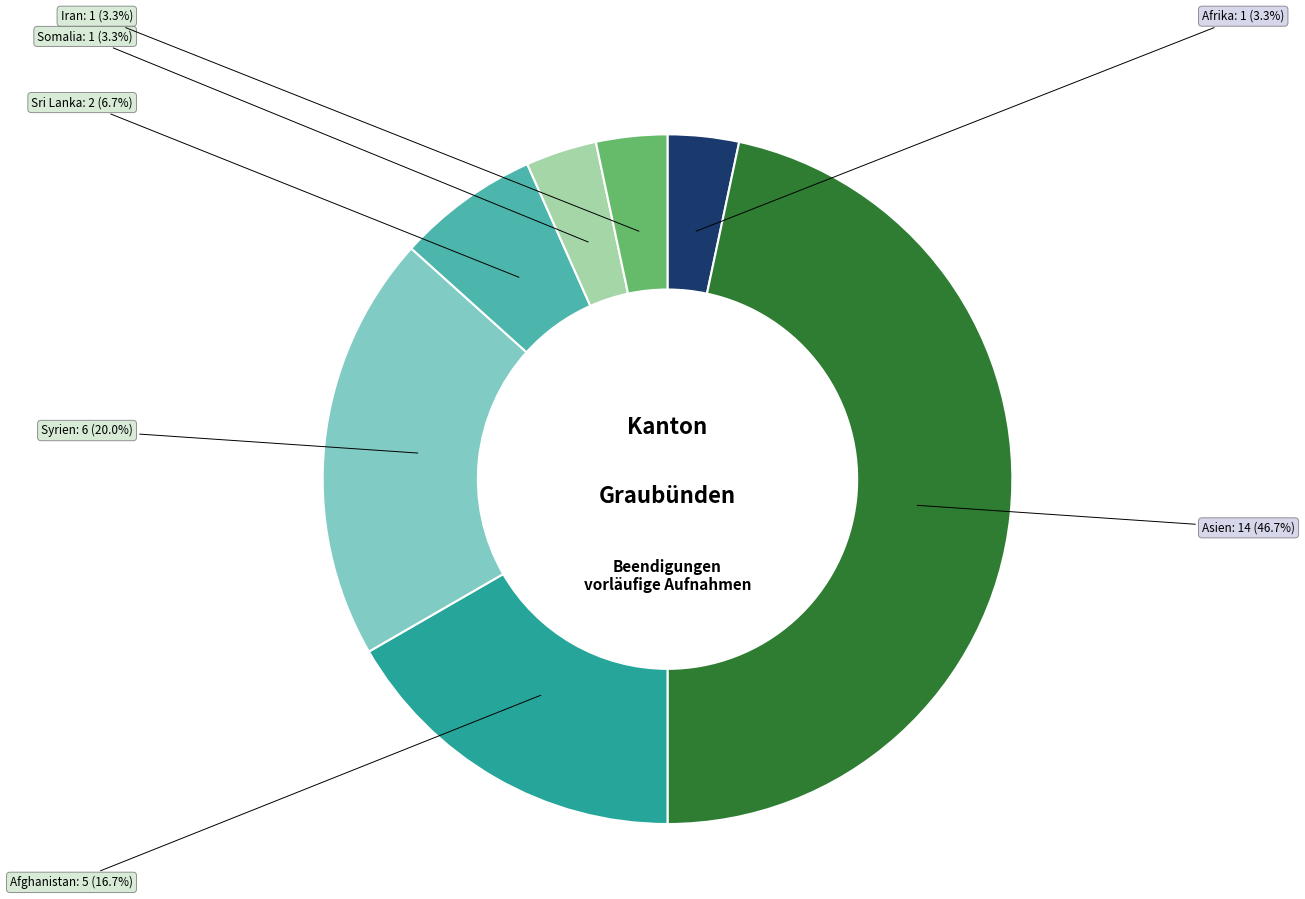

Is there any slice that represents more than half of the pie?

No